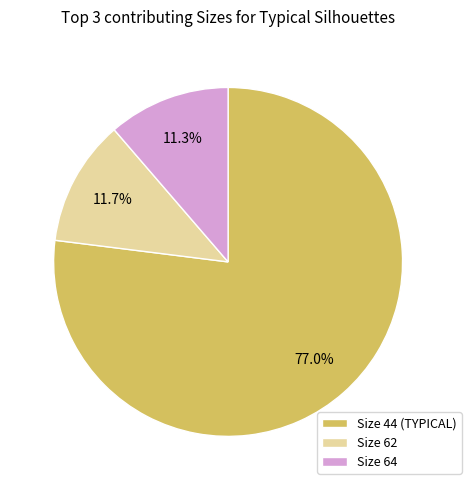

What portion of the pie excludes Size 64?

88.7%